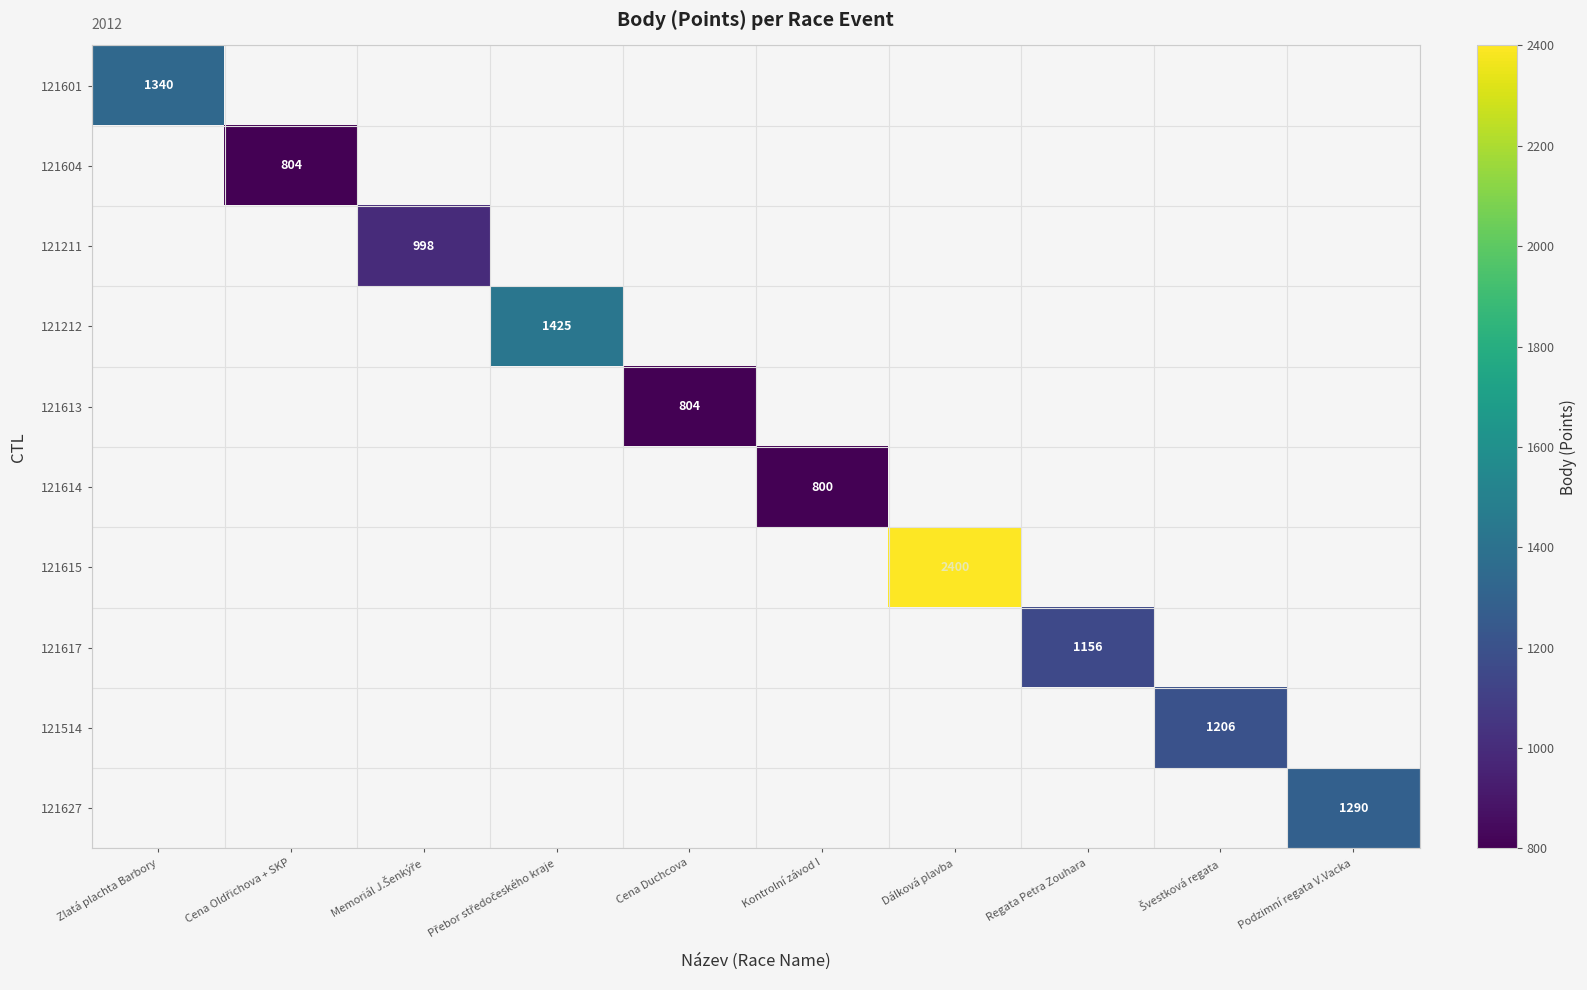

How many distinct data groups are displayed?

10